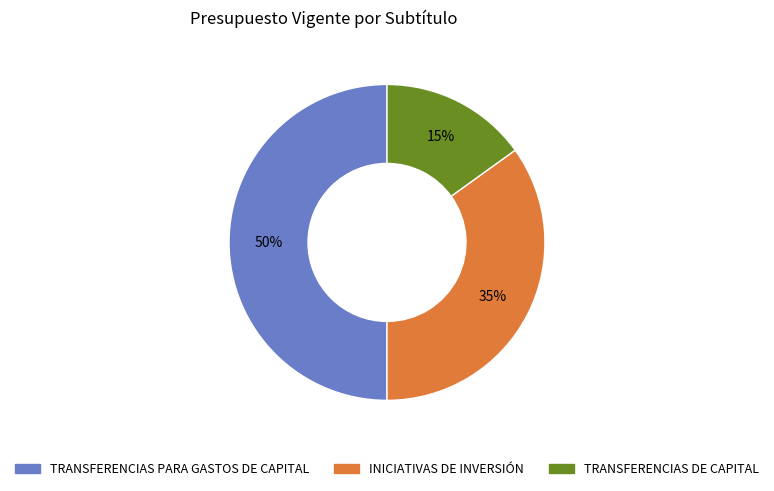

To the nearest percent, what portion does TRANSFERENCIAS PARA GASTOS DE CAPITAL represent?

50%